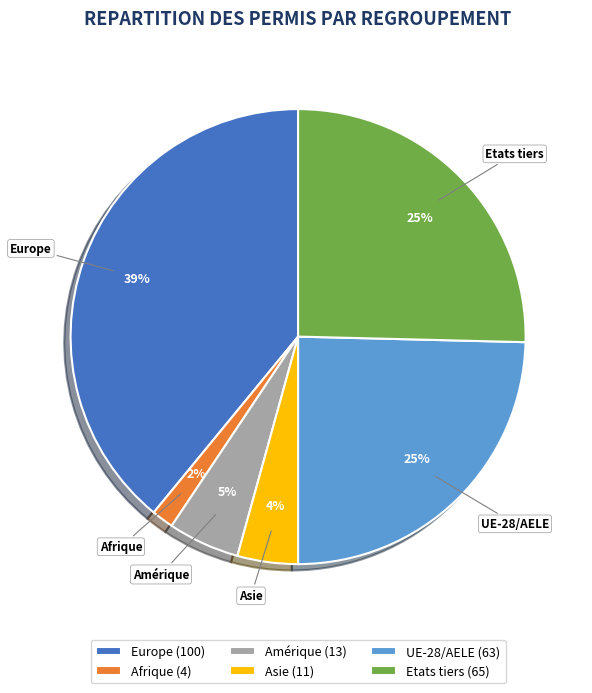

Is it true that Afrique is 2% of the pie?

True